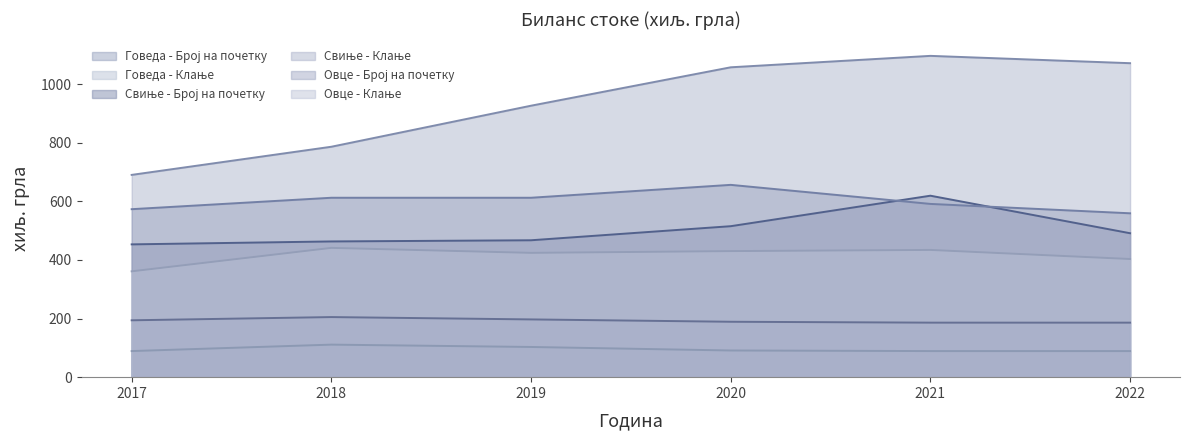

What is the total value across all series at 2021?

3015